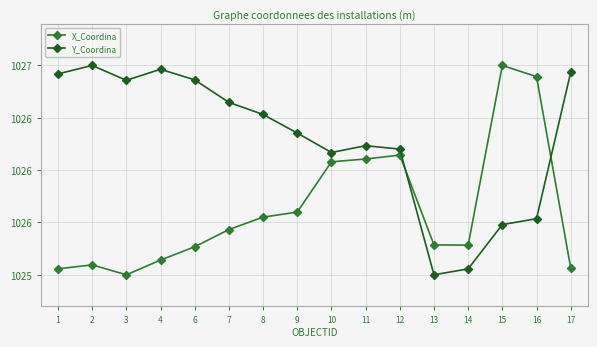

What is the difference between the Y_Coordina values at 2 and 17?

0.1